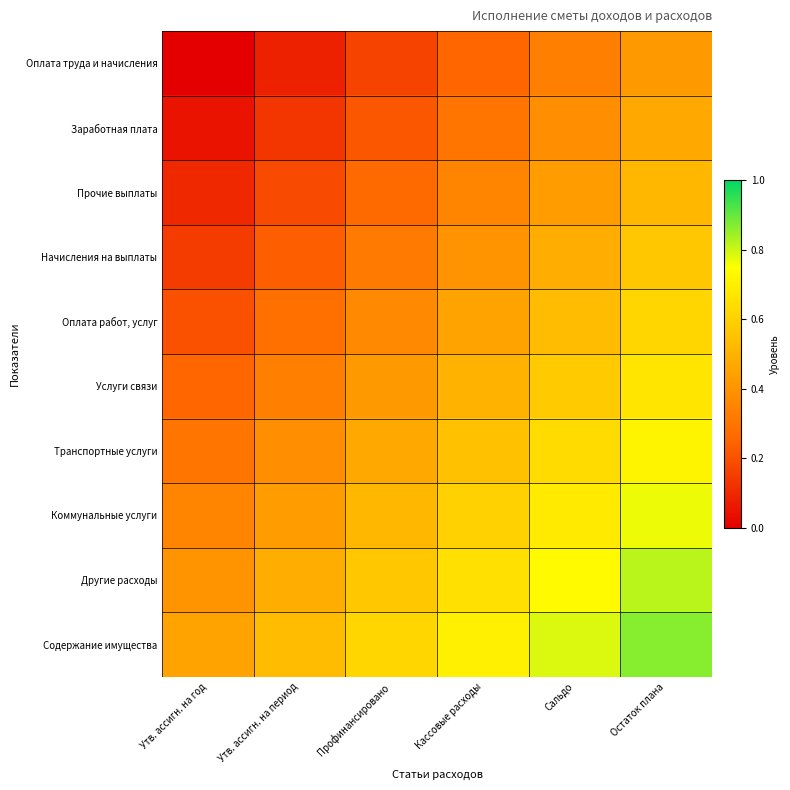

Rank the series at Утв. ассигн. на год from lowest to highest value.

Оплата труда и начисления, Заработная плата, Прочие выплаты, Начисления на выплаты, Оплата работ, услуг, Услуги связи, Транспортные услуги, Коммунальные услуги, Другие расходы, Содержание имущества